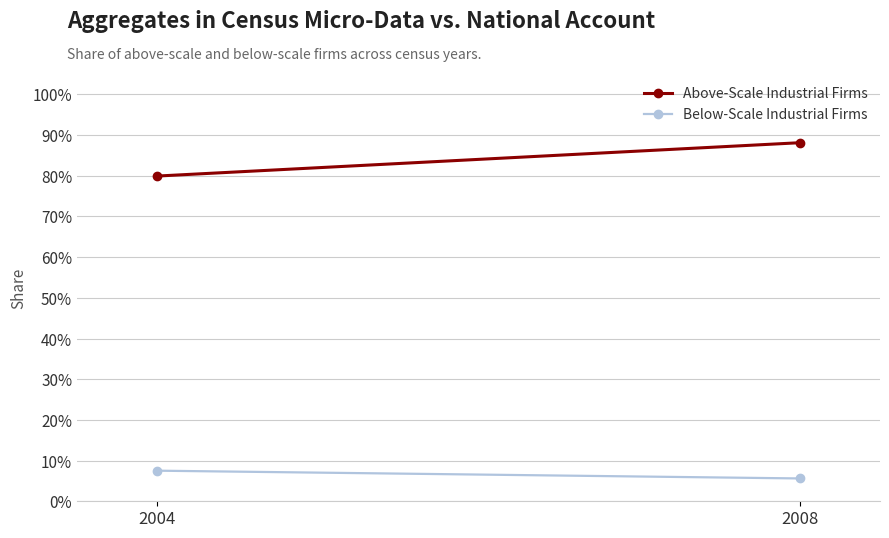

Reading left to right, list all the values displayed in this chart.

Above-Scale Industrial Firms: 0.8	0.9
Below-Scale Industrial Firms: 0.1	0.1